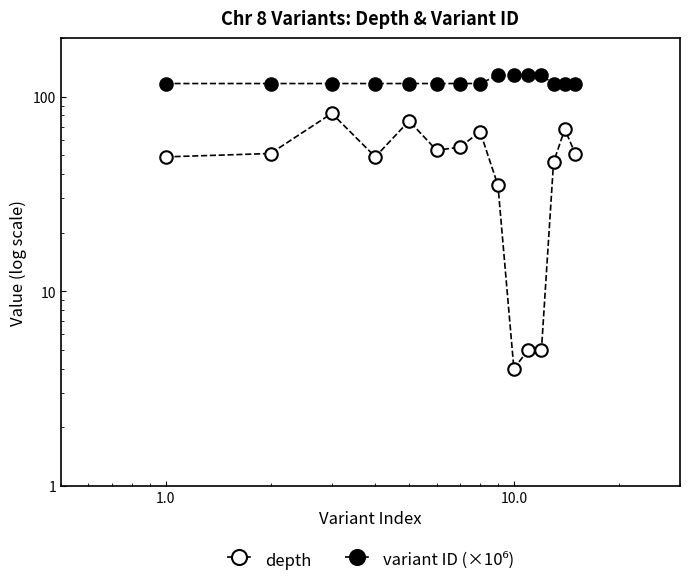

Count the number of categories in the chart.

15